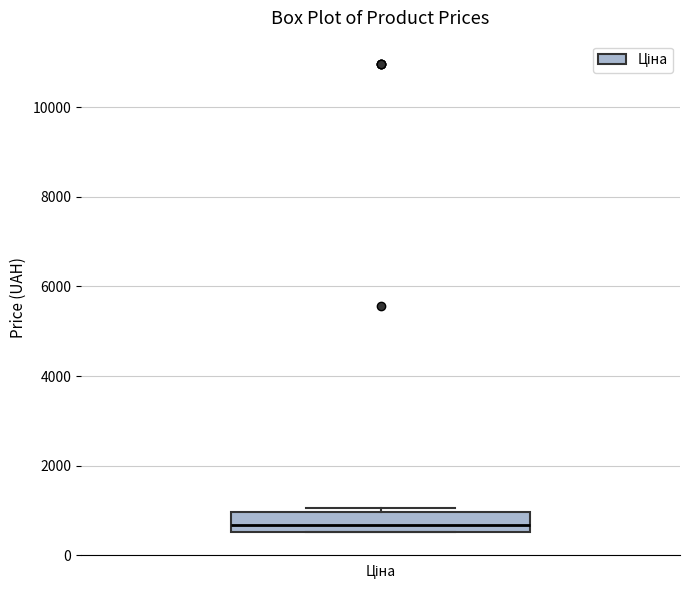

Read this box plot against the y-axis: the position of the median line, the range covered by the box, and the ends of both whiskers. The values are not printed on the chart, so give them approximately, as read against the axis.

median 600 (just above the box's lower edge), box 600 to 1000, whiskers 600 to 1000 (just above the box's upper edge)